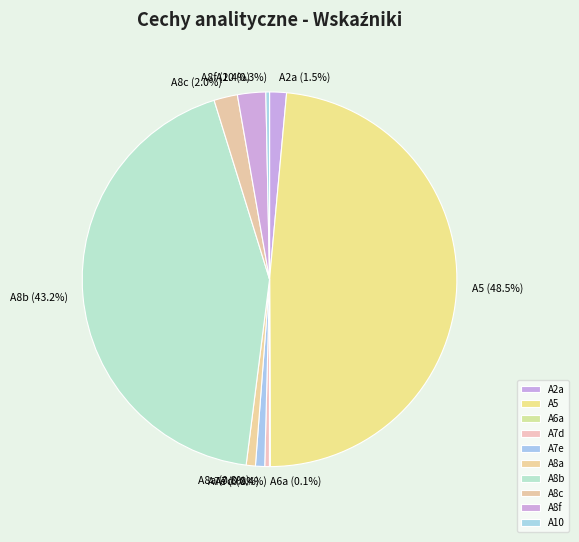

Which has a higher value, A8b or A2a?

A8b